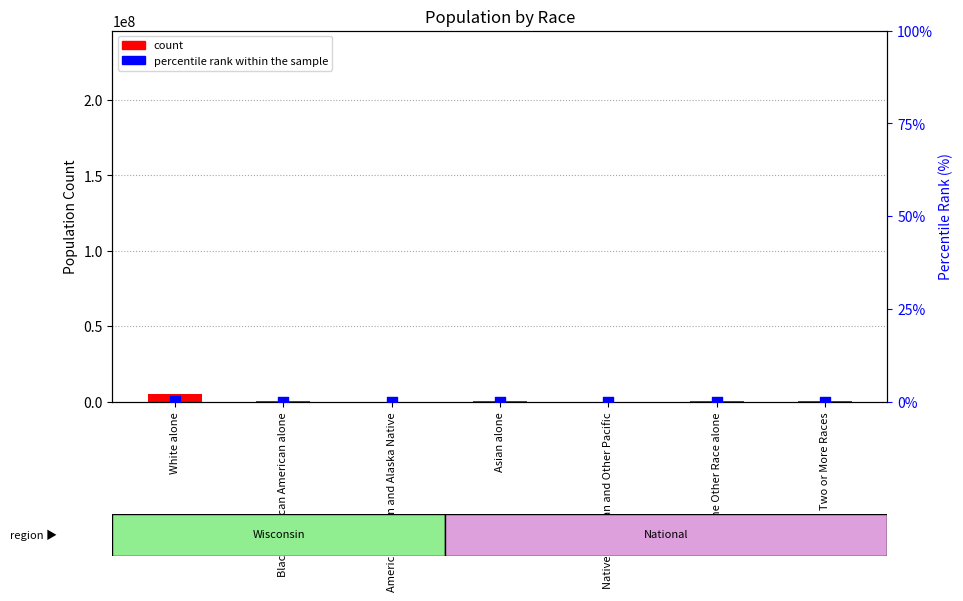

Which series has the largest total across all categories?

count